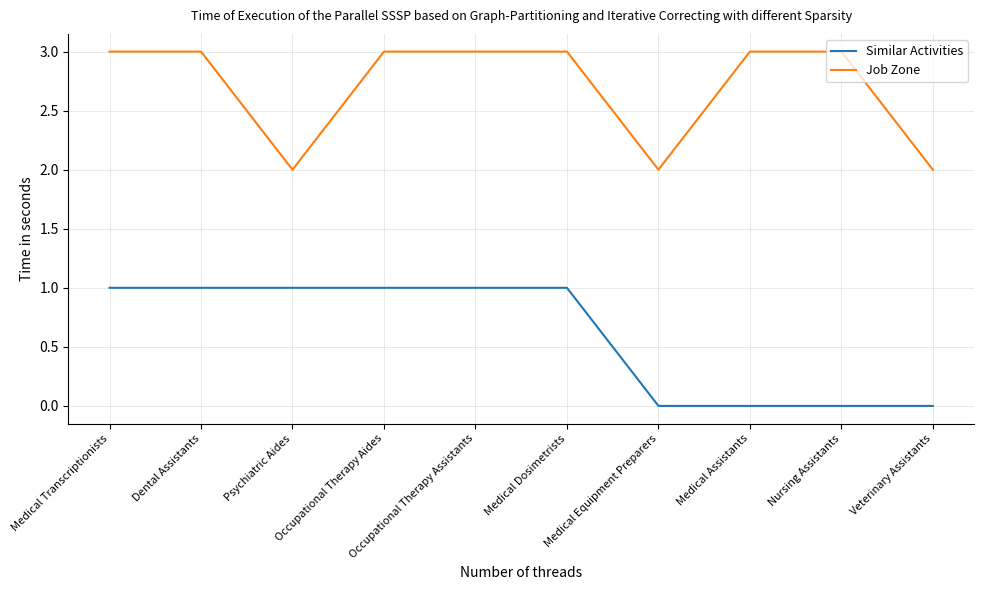

Reading left to right, transcribe all the data shown in this chart.

Similar Activities: Medical Transcriptionists=1	Dental Assistants=1	Psychiatric Aides=1	Occupational Therapy Aides=1	Occupational Therapy Assistants=1	Medical Dosimetrists=1	Medical Equipment Preparers=0	Medical Assistants=0	Nursing Assistants=0	Veterinary Assistants=0
Job Zone: Medical Transcriptionists=3	Dental Assistants=3	Psychiatric Aides=2	Occupational Therapy Aides=3	Occupational Therapy Assistants=3	Medical Dosimetrists=3	Medical Equipment Preparers=2	Medical Assistants=3	Nursing Assistants=3	Veterinary Assistants=2